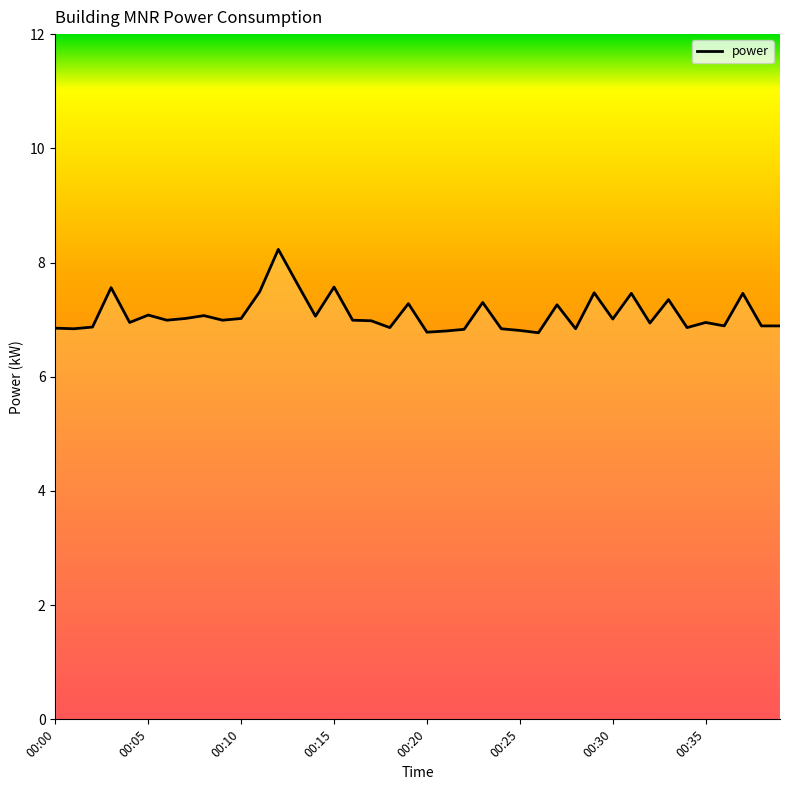

What is the difference between the maximum and minimum values?

1.5